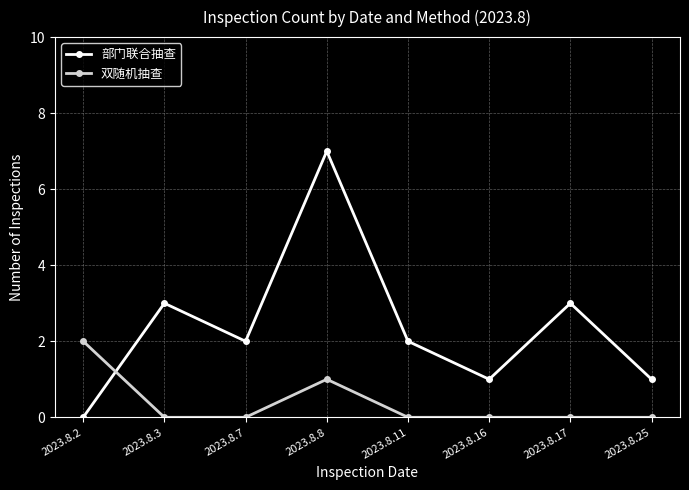

Does the chart display data point markers on the line(s)?

Yes